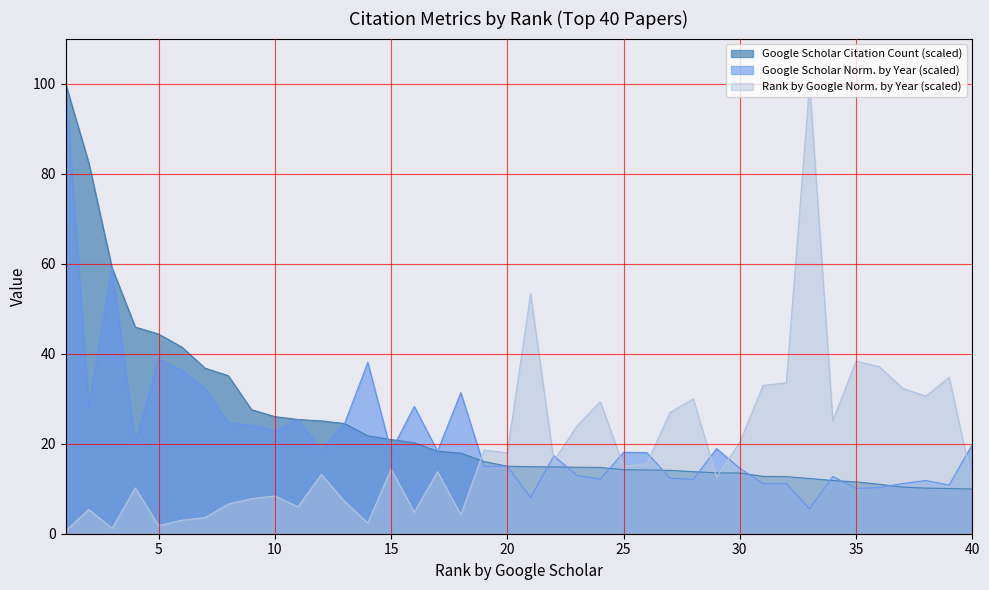

What is the difference between the maximum and minimum values in the Google Scholar Citation Count series?

90.1